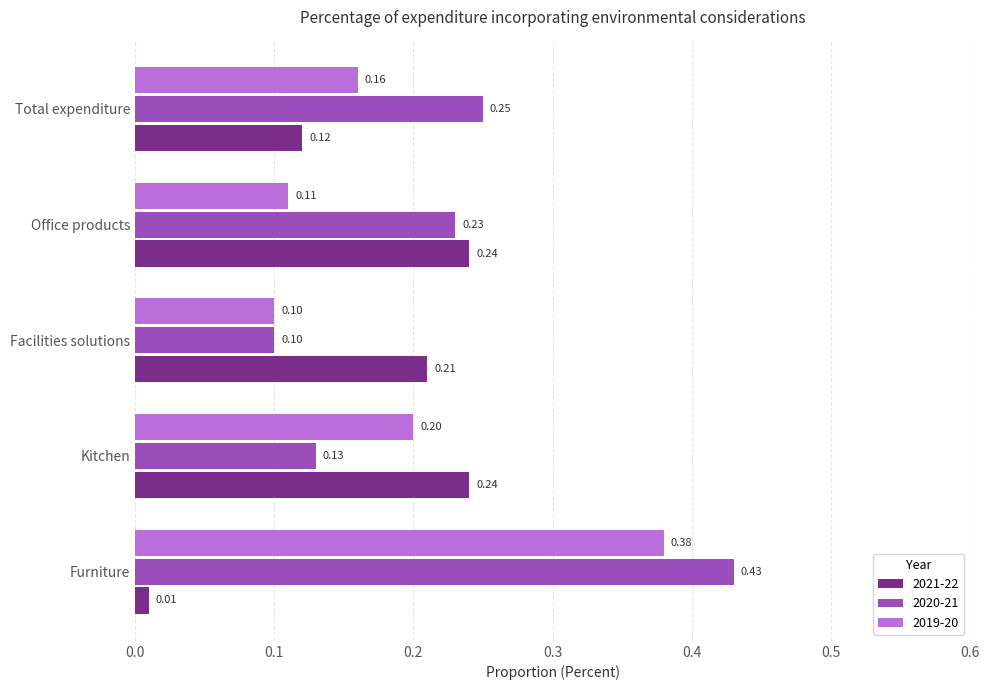

Which series has the largest range (max minus min)?

2020-21